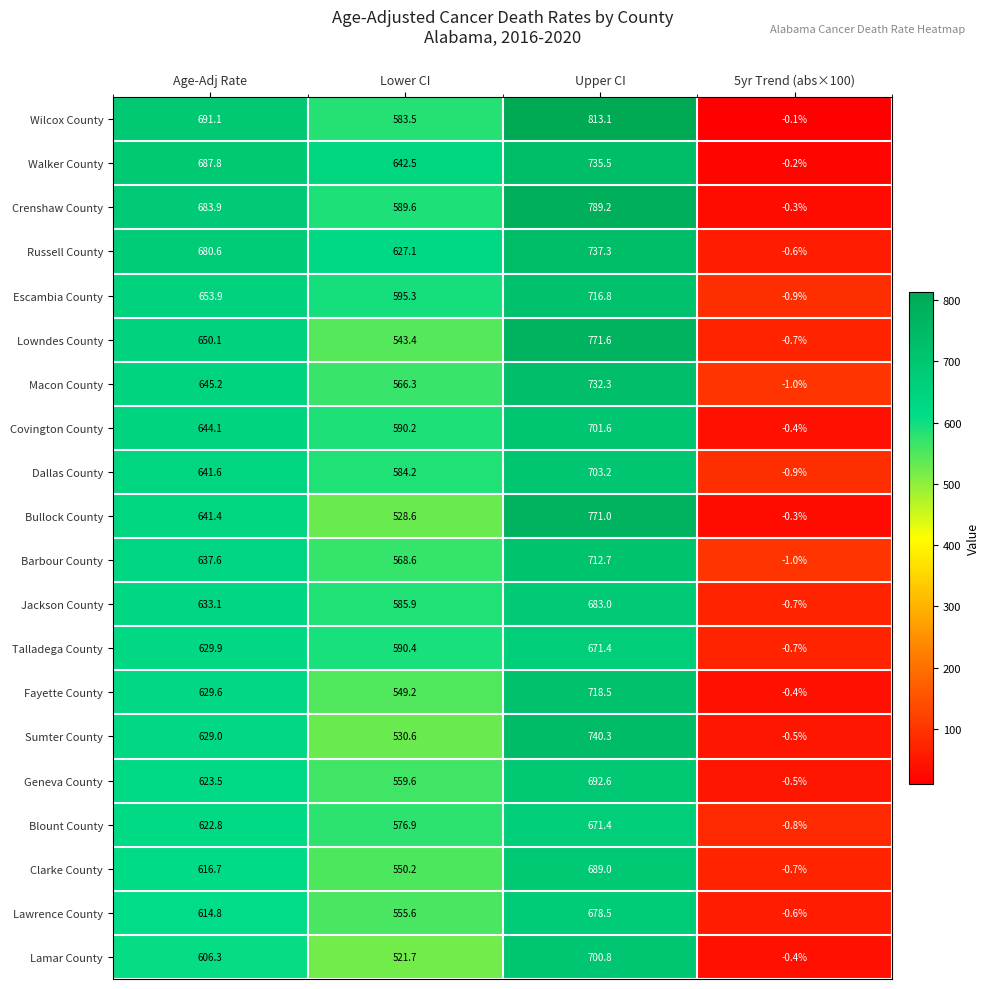

What is the difference between the highest and lowest values at Age-Adj Rate?

84.8